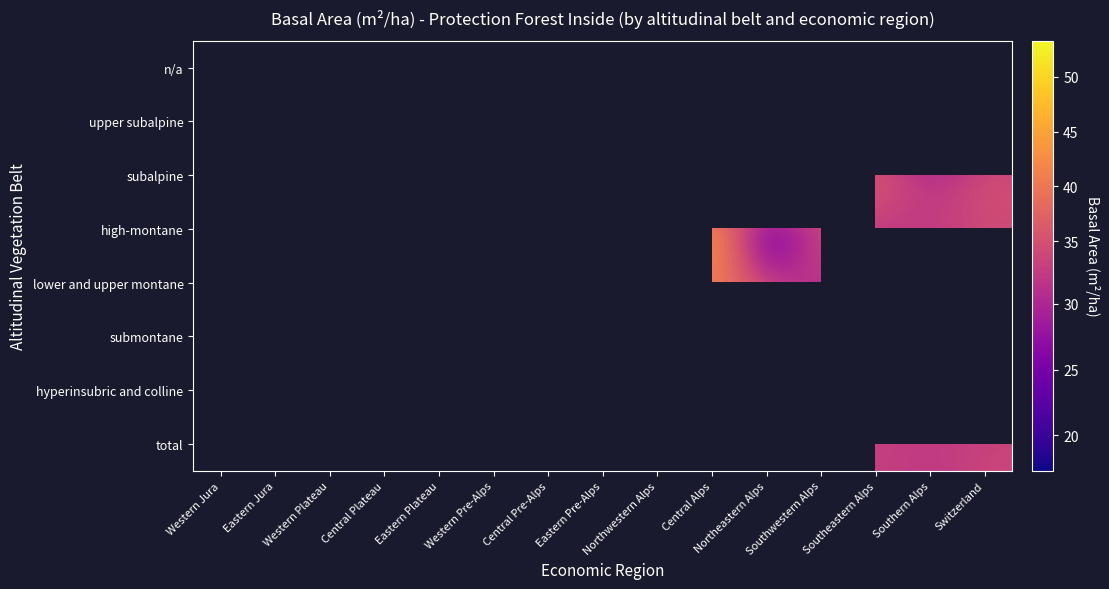

Which category has the lowest value across all series?

Northeastern Alps